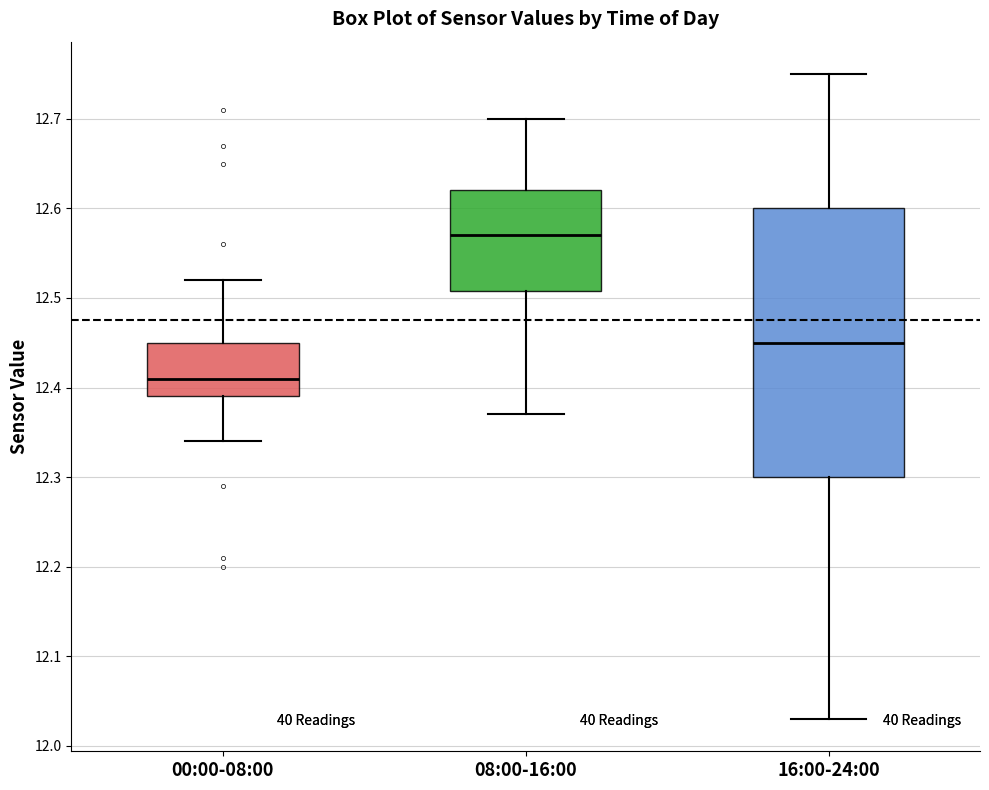

Reading left to right, transcribe this box plot: for each box, give where its median line is, the range the box spans, and where its two whiskers end, as read against the y-axis. The values are not printed on the chart, so give them approximately, as read against the axis.

00:00-08:00: median 12.41, box 12.39 to 12.45, whiskers 12.34 to 12.52
08:00-16:00: median 12.57, box 12.51 to 12.62, whiskers 12.37 to 12.70
16:00-24:00: median 12.45, box 12.30 to 12.60, whiskers 12.03 to 12.75